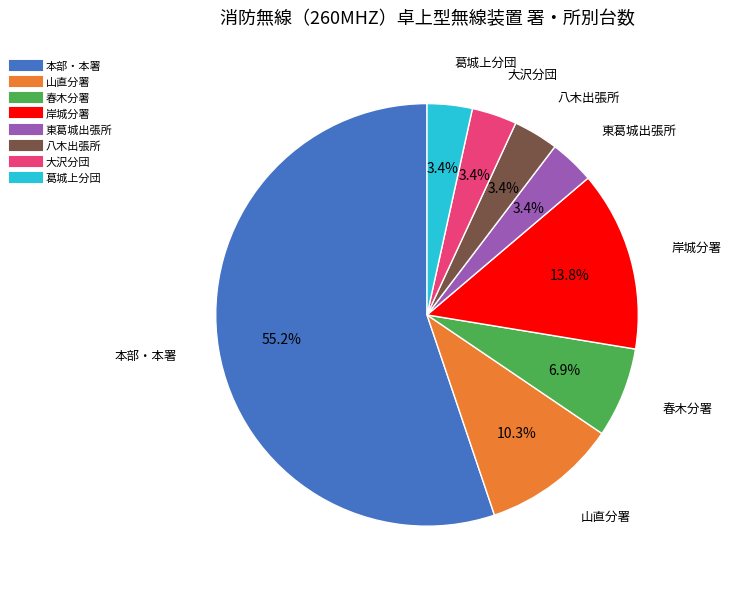

What portion of the pie excludes 大沢分団?

96.6%